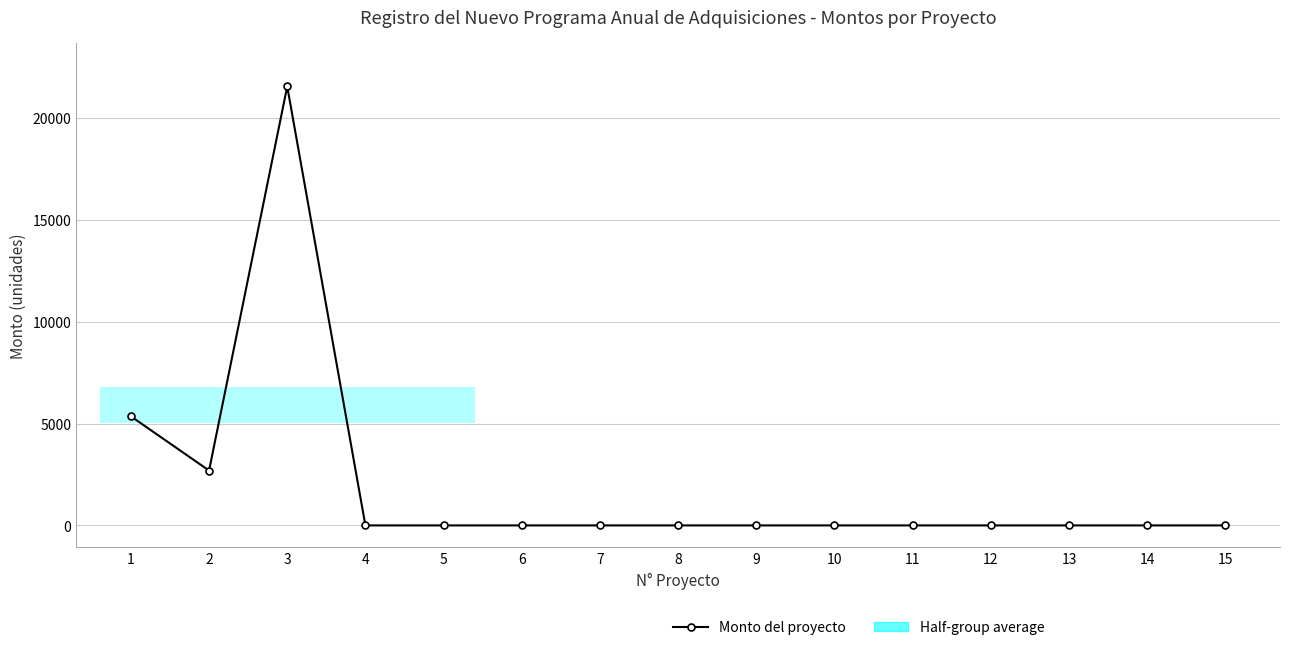

Which label corresponds to the largest value in the chart?

3